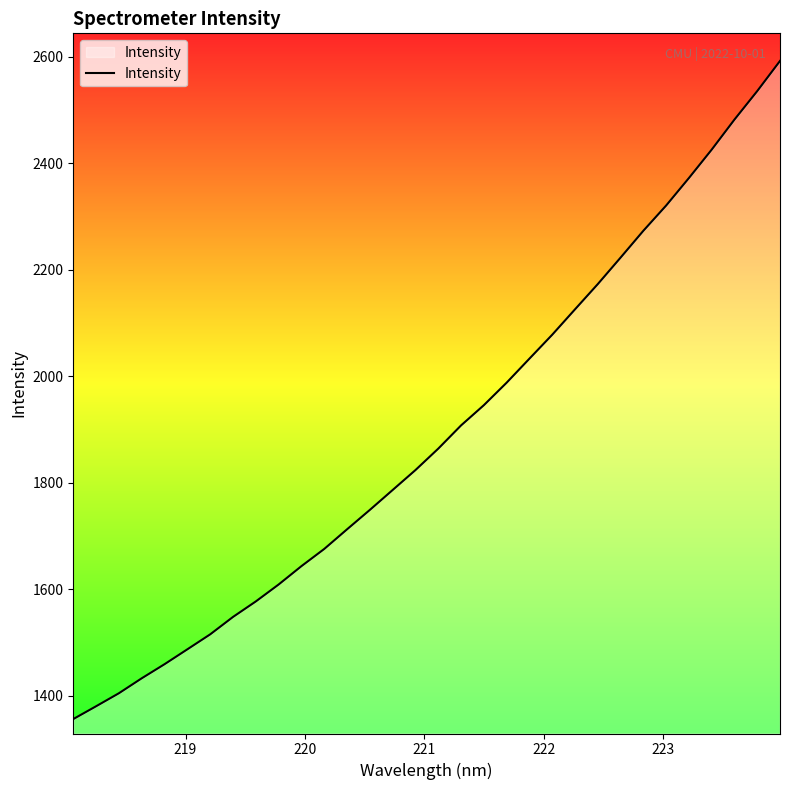

What is the difference between the maximum and minimum values?

1236.2